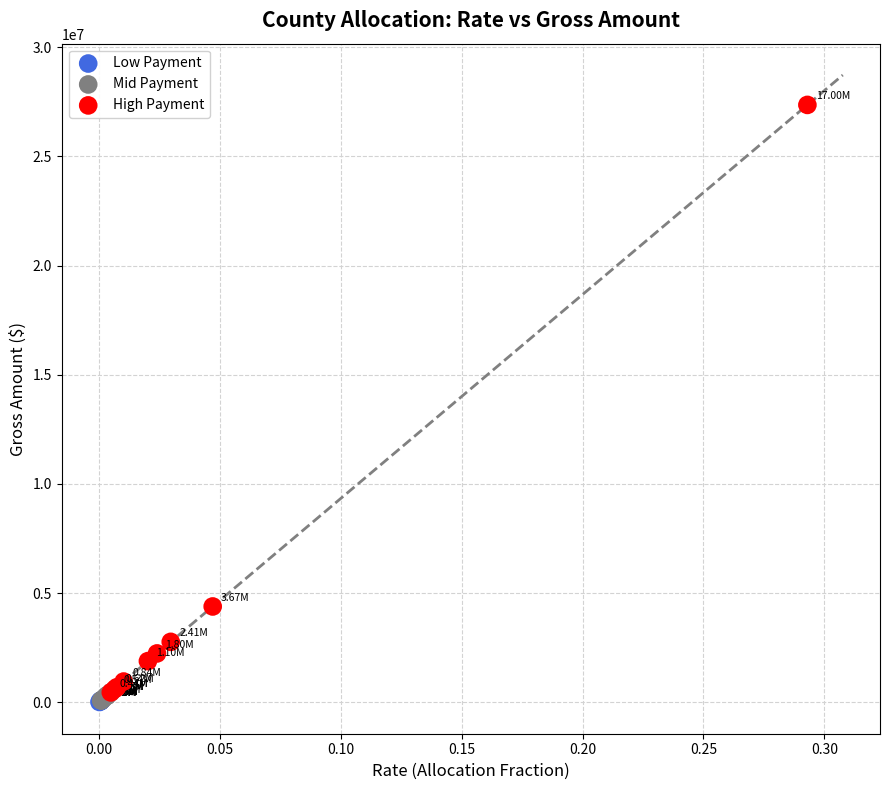

Which series has the widest spread of Y values?

High Payment